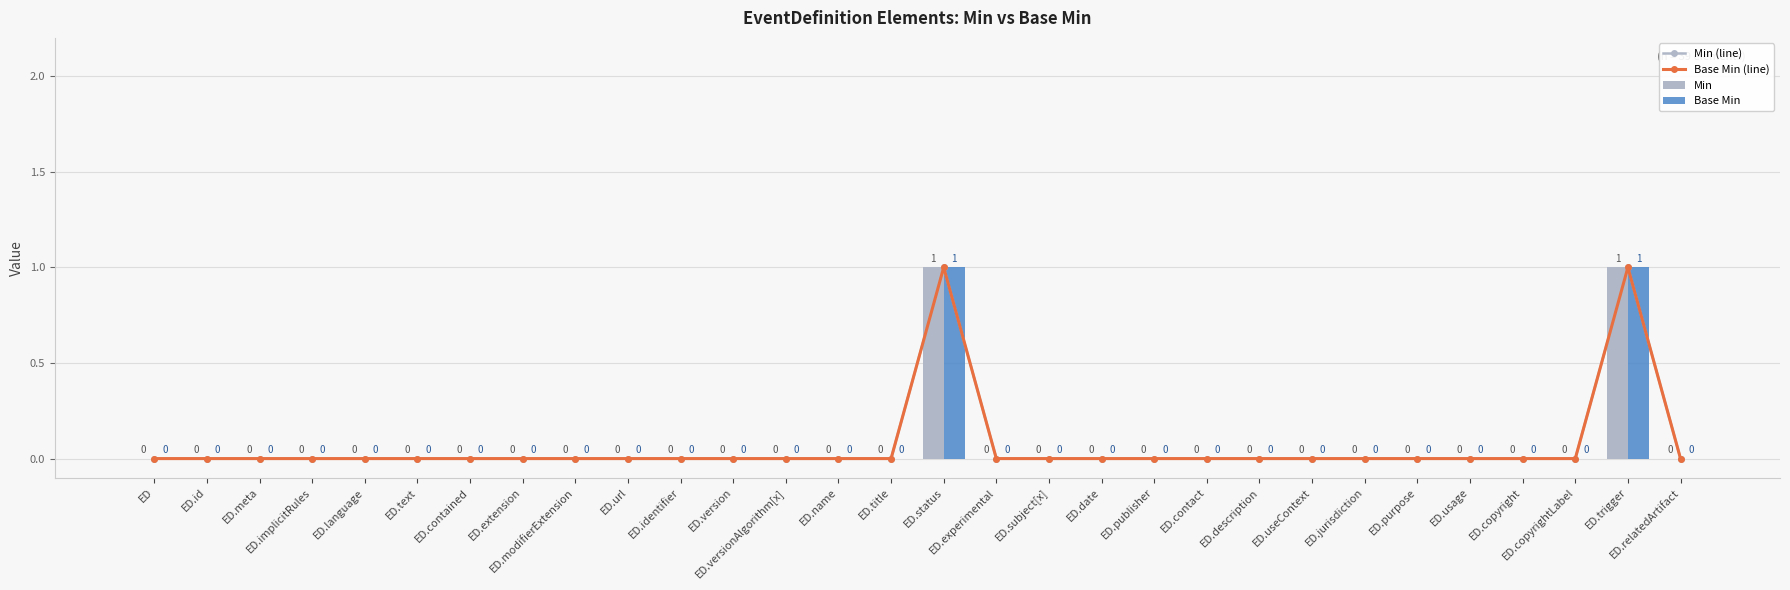

True or false: Base Min (line) has a value of 1 at ED.trigger.

False